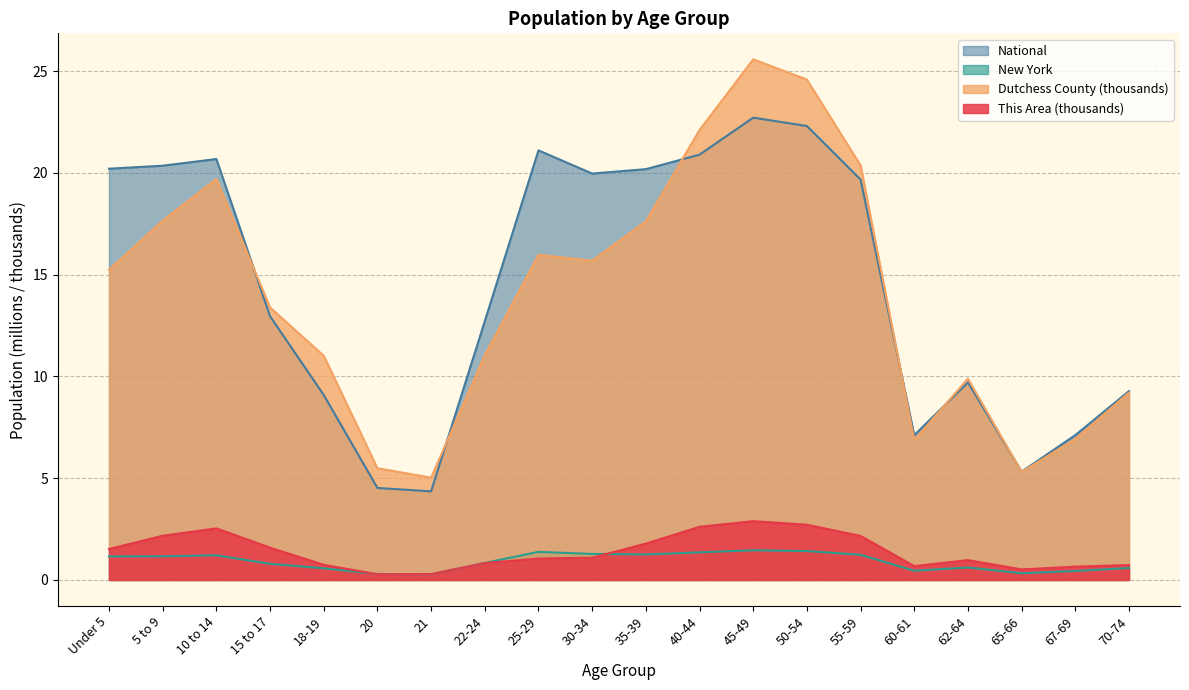

Where is the first local maximum for New York?

10 to 14